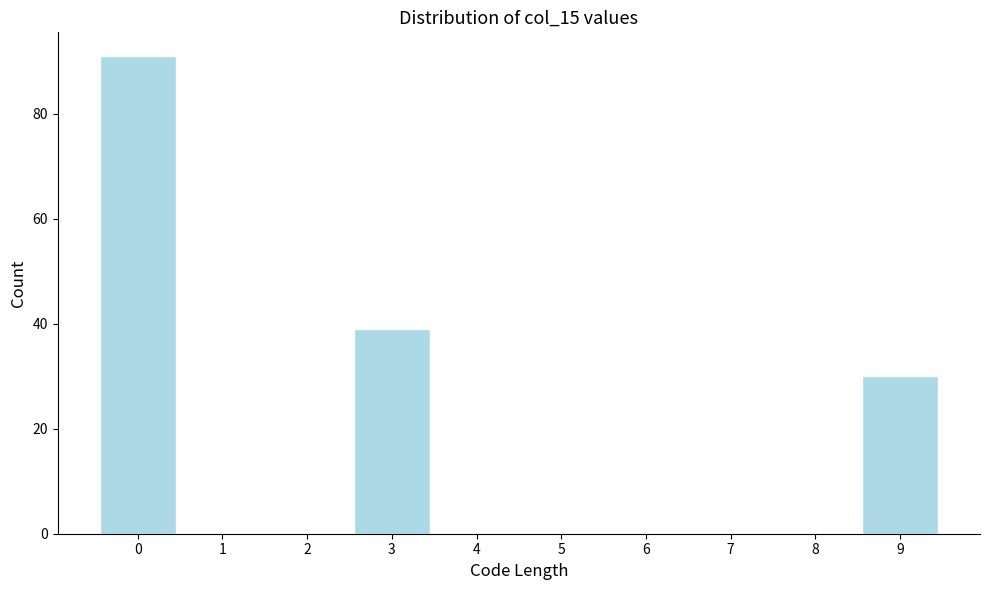

Reading left to right, transcribe this chart: for each bar, give the range it covers on the x-axis and its height. The values are not printed on the chart, so give them approximately, as read against the axis.

-0.5 to 0.5: 92
0.5 to 1.5: 0
1.5 to 2.5: 0
2.5 to 3.5: 40
3.5 to 4.5: 0
4.5 to 5.5: 0
5.5 to 6.5: 0
6.5 to 7.5: 0
7.5 to 8.5: 0
8.5 to 9.5: 30